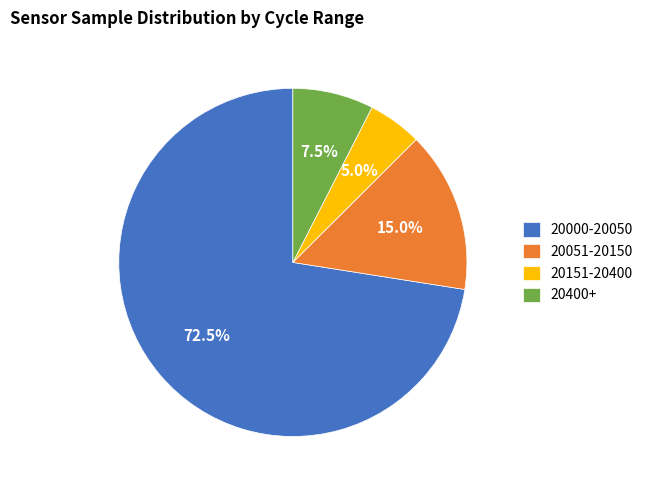

What percentage do 20000-20050 and 20400+ together represent?

80.0%